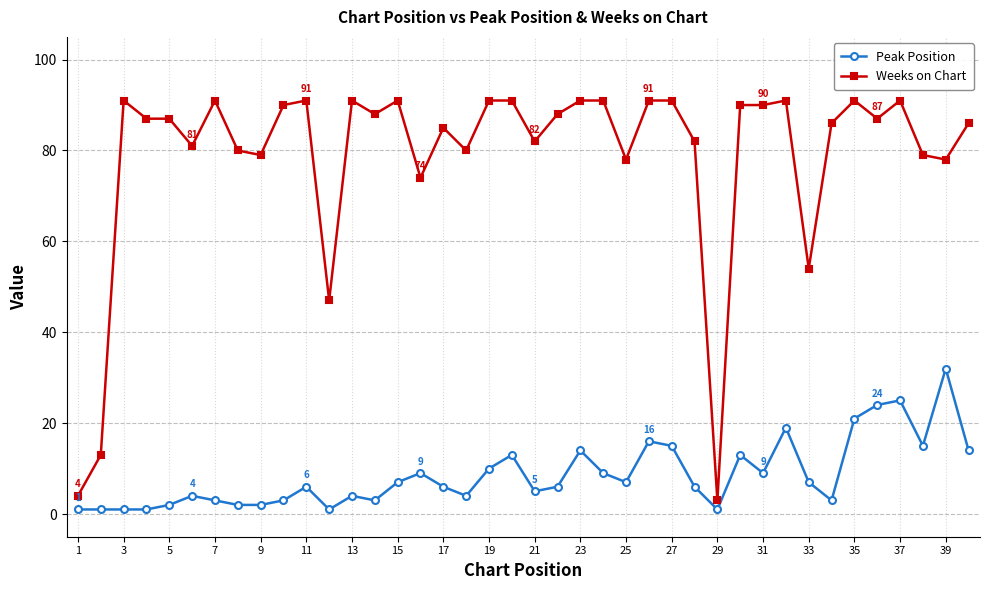

What is the sum of all Weeks on Chart values?

3152